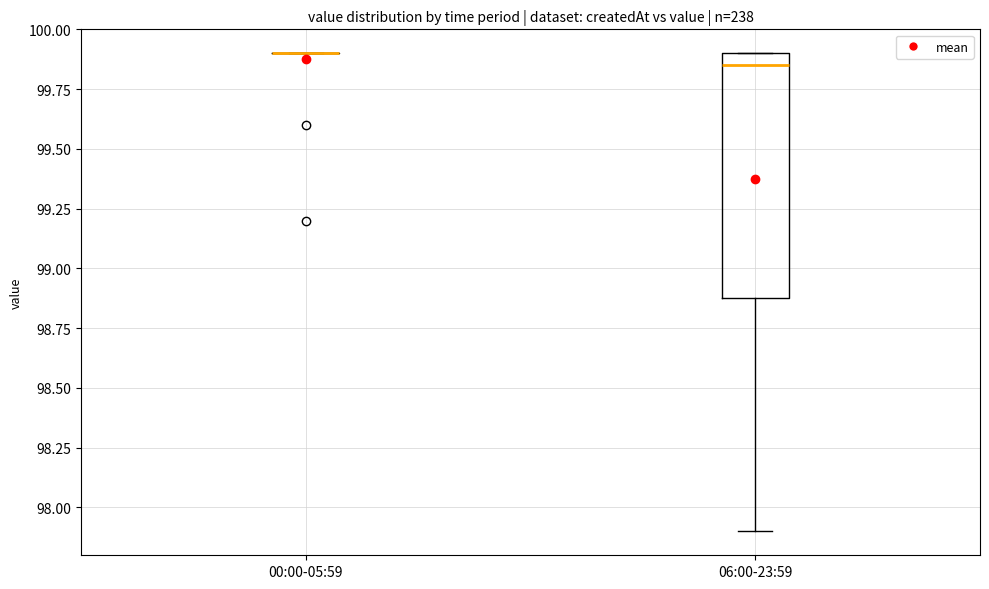

Which box is the tallest, from its lower edge to its upper edge?

06:00-23:59